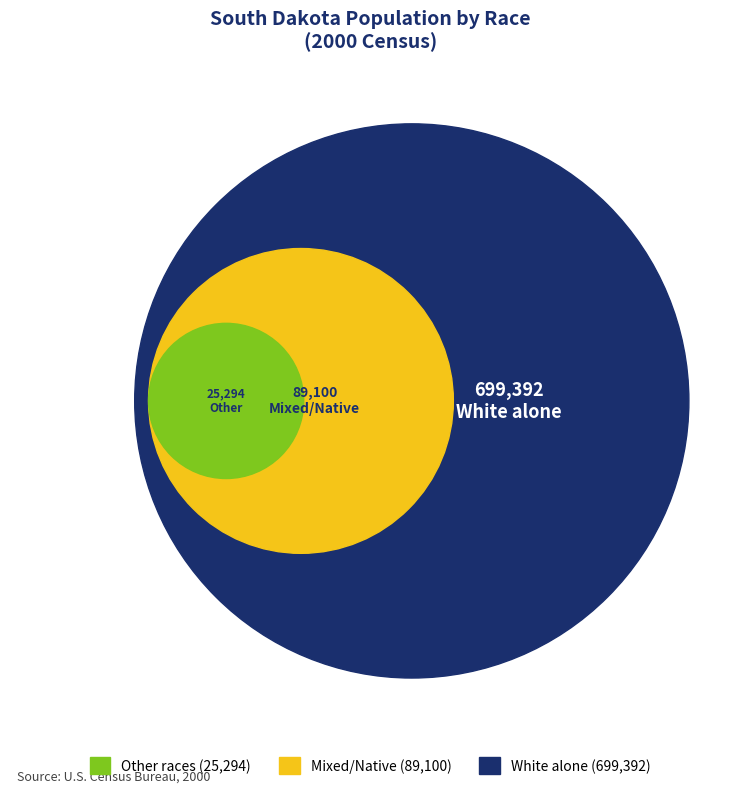

True or false: Black or African American alone accounts for 7% of the total.

False